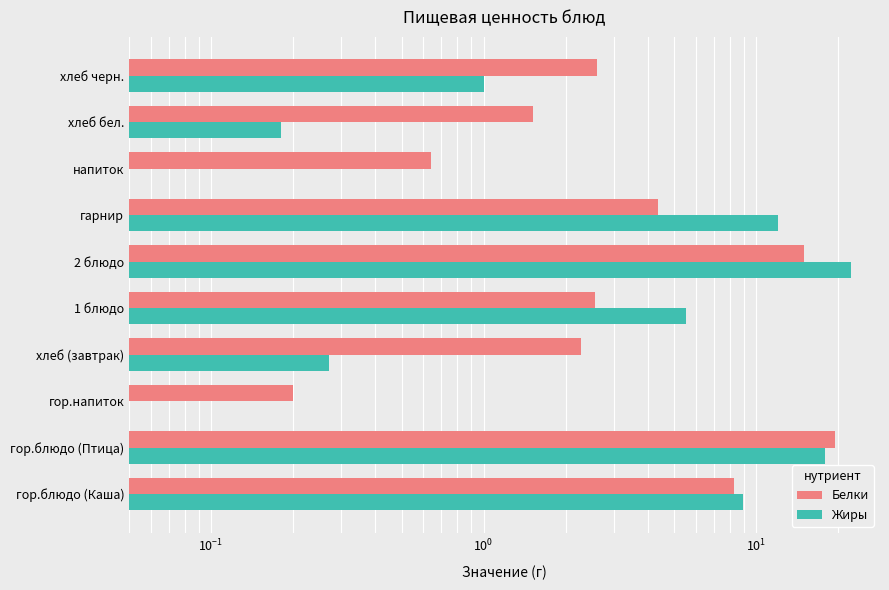

What is the spread (max minus min) of values at хлеб (завтрак)?

2.0